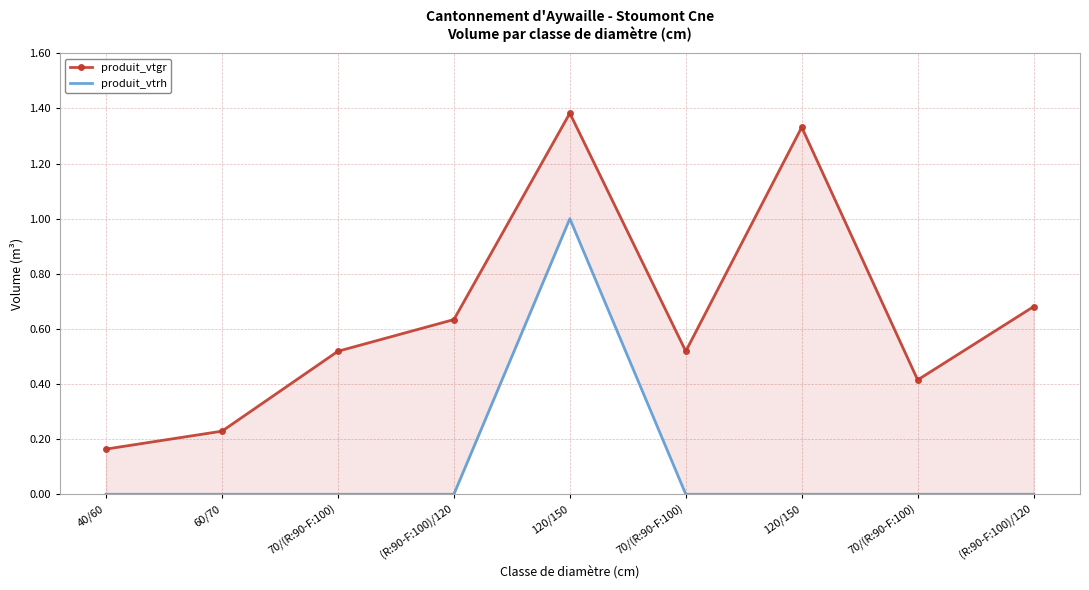

At 70/(R:90-F:100), list the series in order from largest to smallest.

produit_vtgr, produit_vtrh